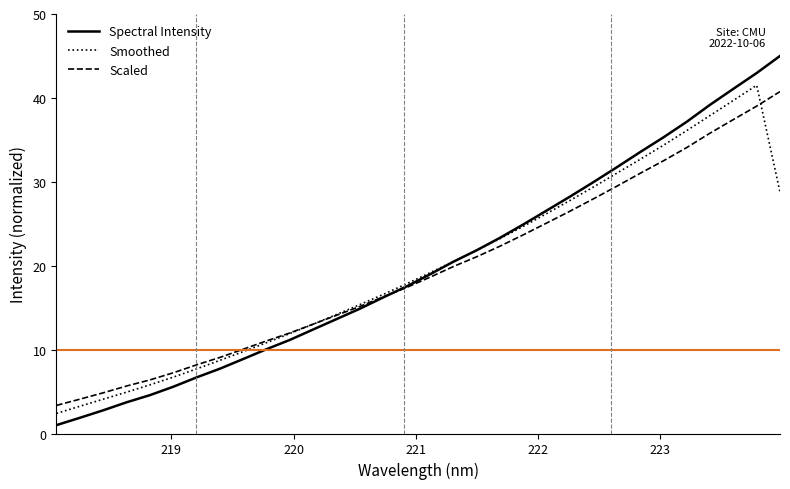

What is the maximum value shown in the chart?

45.0